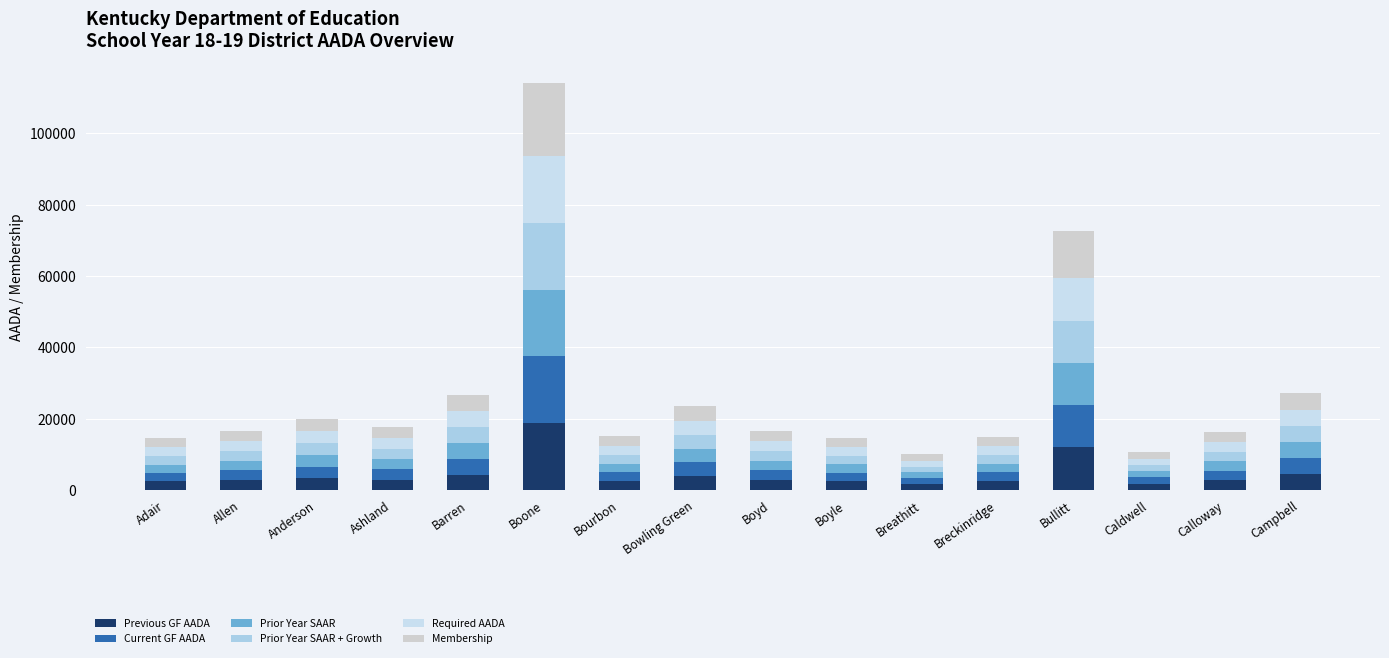

Read the Membership value at Bourbon.

2670.0